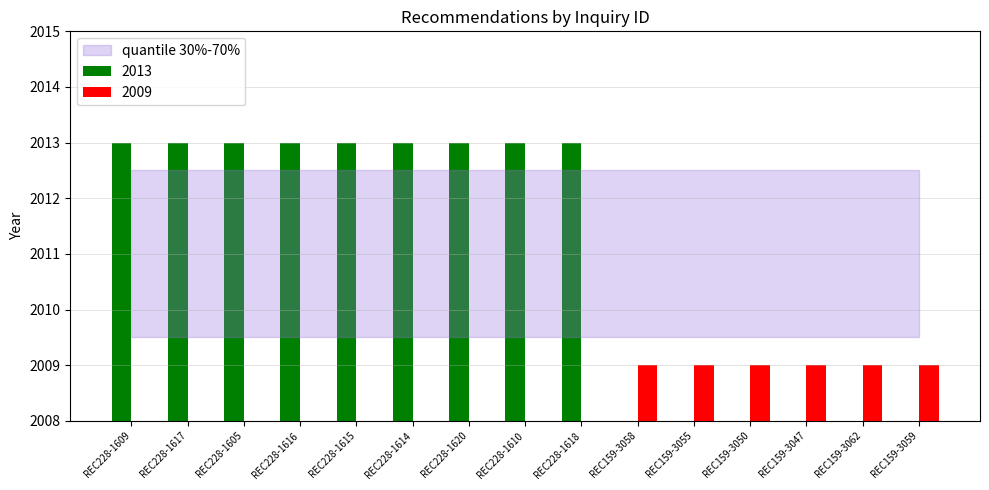

At how many categories does at least one series exceed 1822?

15